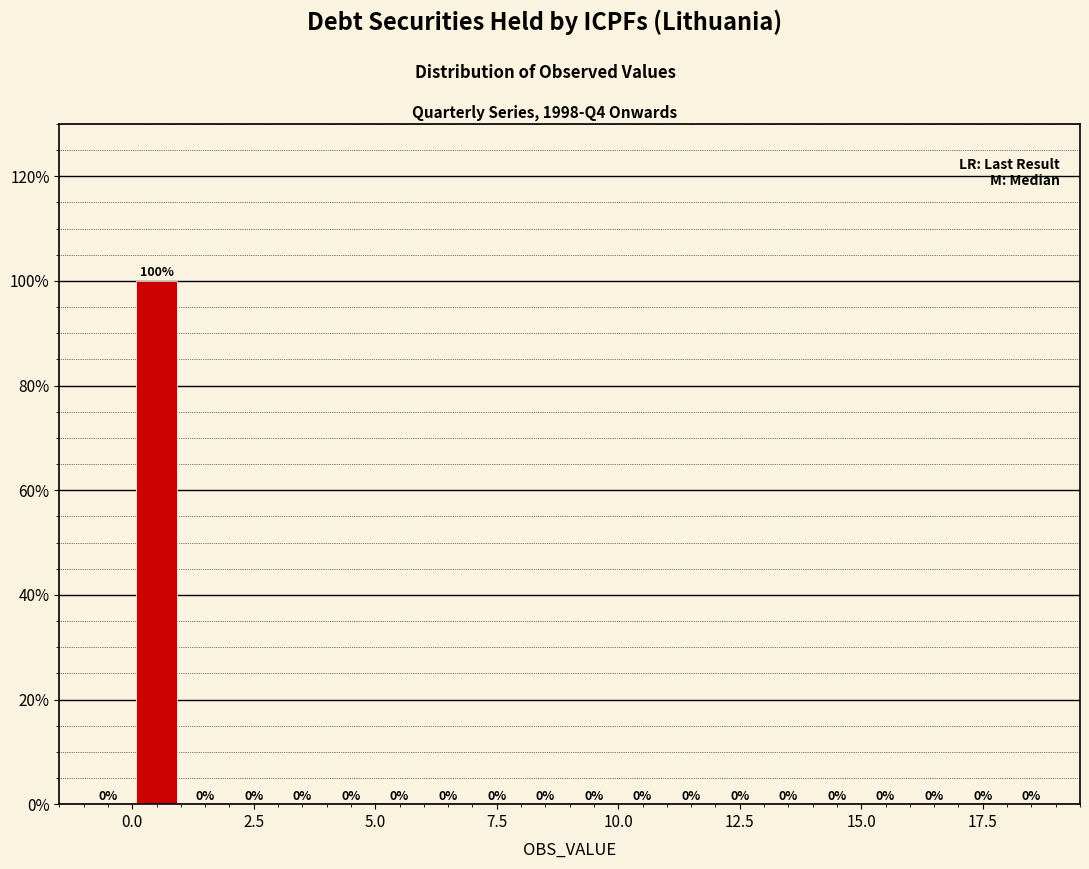

Around what value on the x-axis is the tallest bar? Give the approximate position of its centre, as read against the axis.

0.5